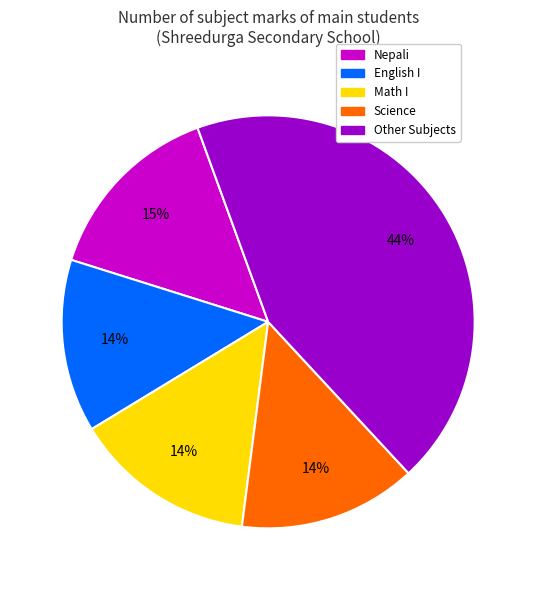

To the nearest percent, what is the average slice percentage?

20%